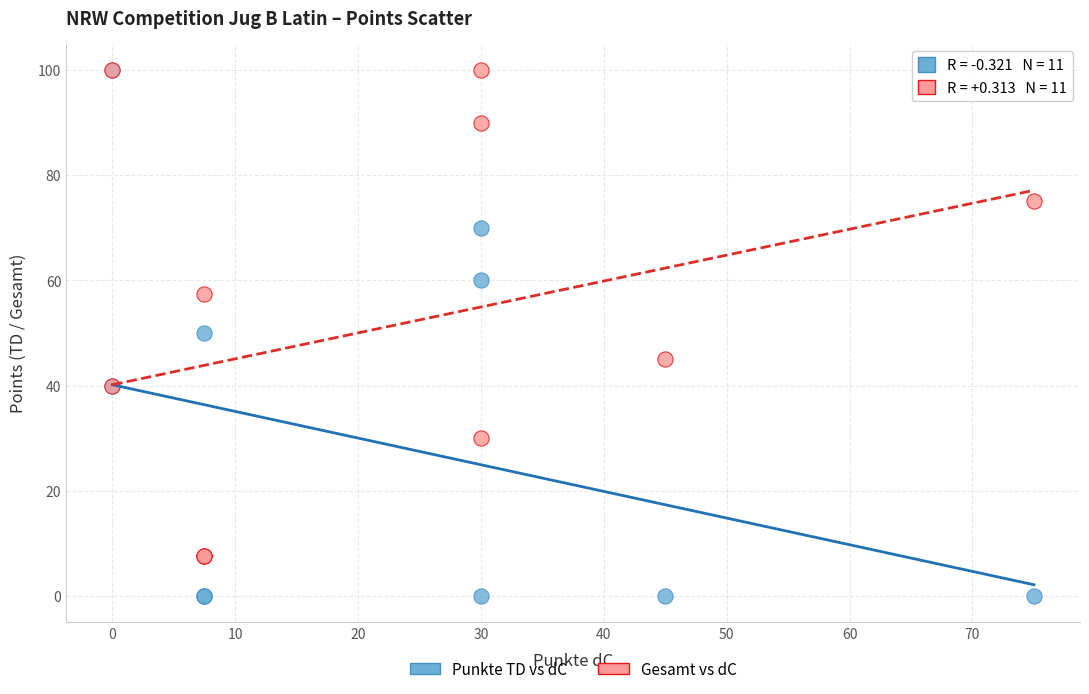

Which series contains the lowest Y value?

Punkte TD vs dC